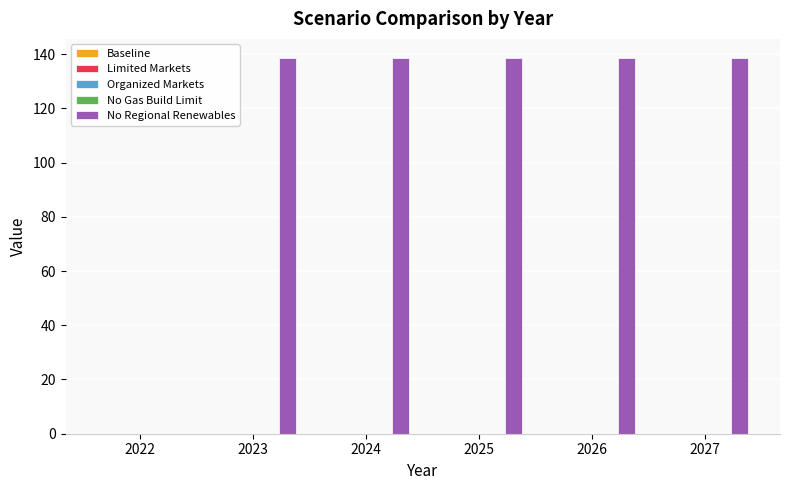

What is the sum of all values?

693.5